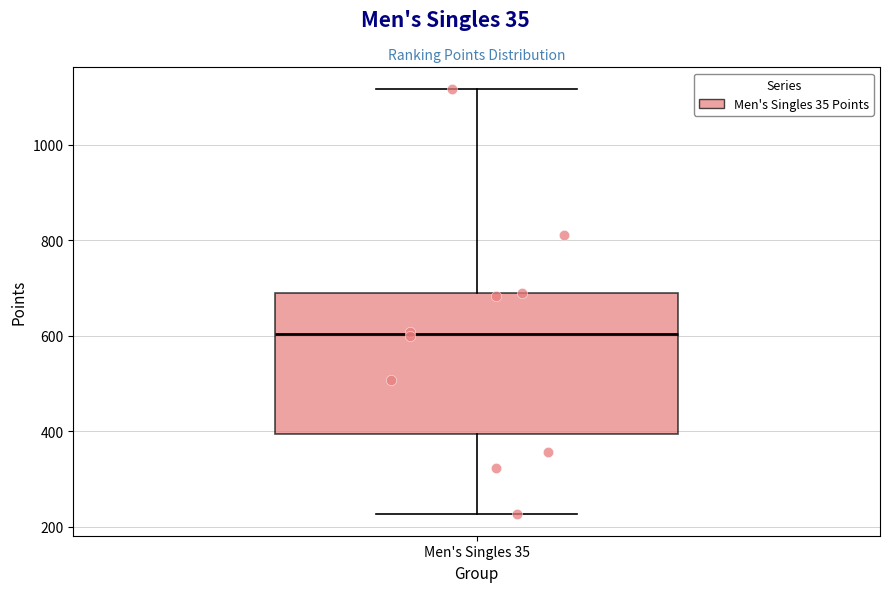

Read this box plot against the y-axis: the position of the median line, the range covered by the box, and the ends of both whiskers. The values are not printed on the chart, so give them approximately, as read against the axis.

median 600, box 400 to 680, whiskers 220 to 1120